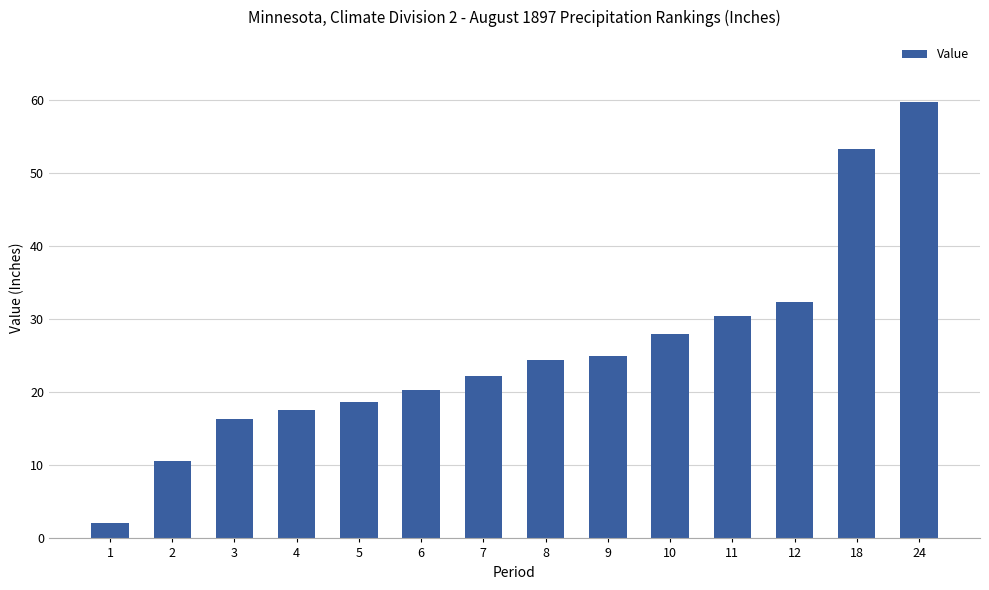

How many bars are there in total?

14